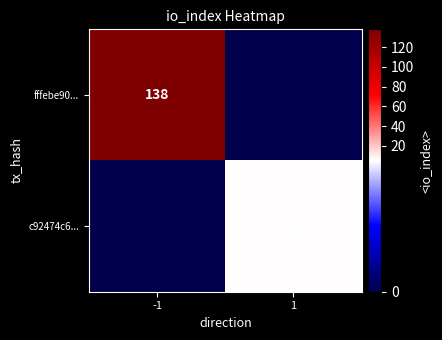

The c92474c6... series shows 5 at 1. True or false?

True